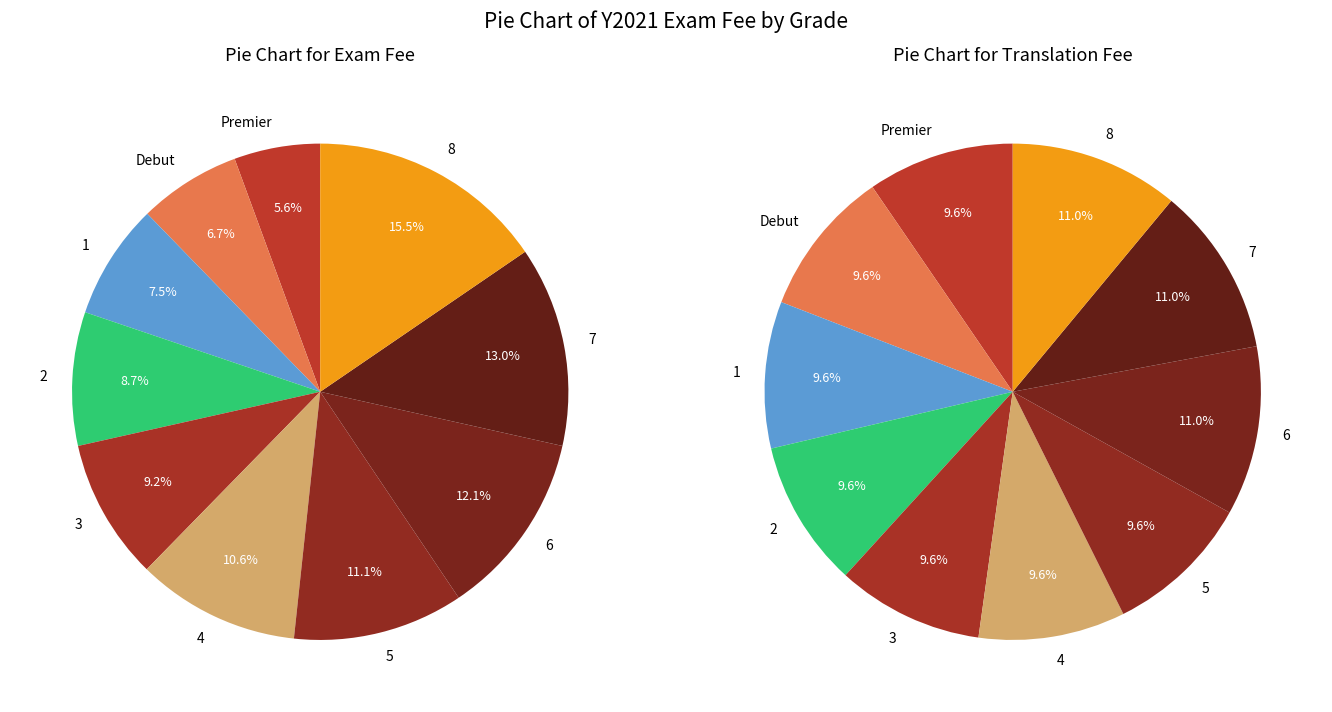

Is the sum of 6 and 1 greater than half?

No